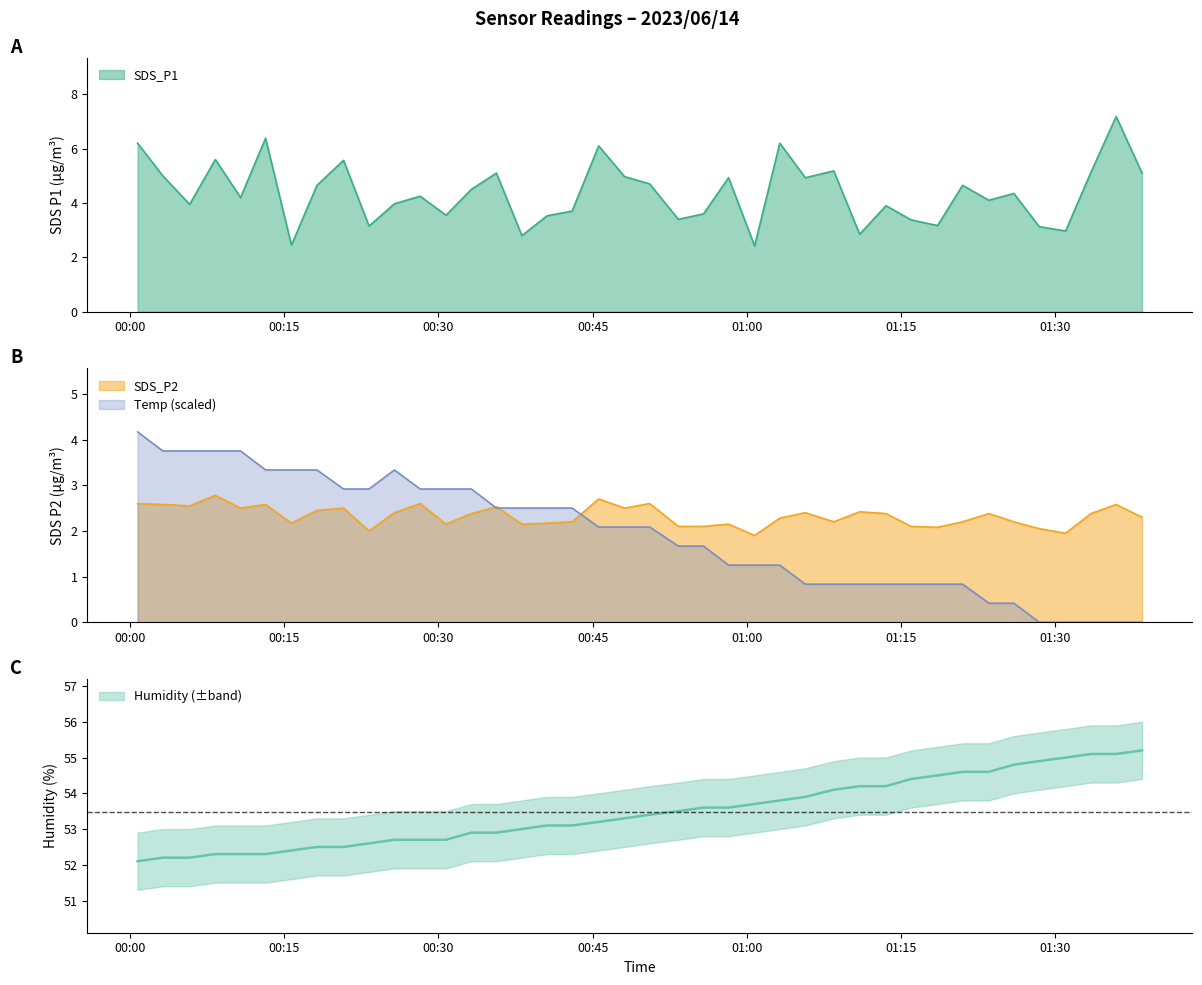

True or false: SDS_P2 has more than 0 interior local peaks.

True